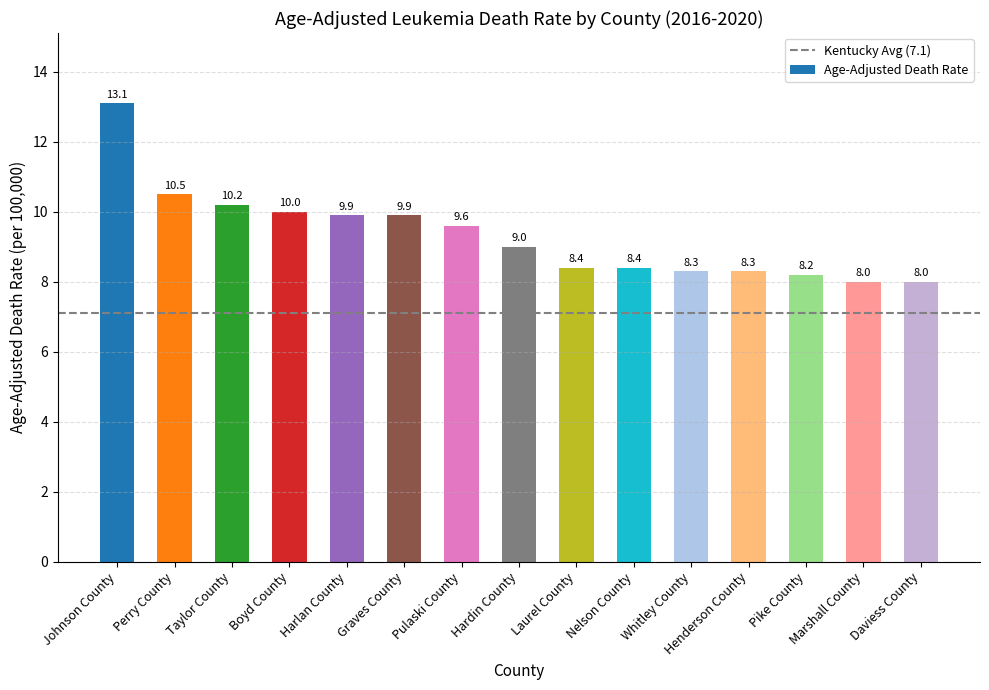

What is the minimum value shown in the chart?

8.0